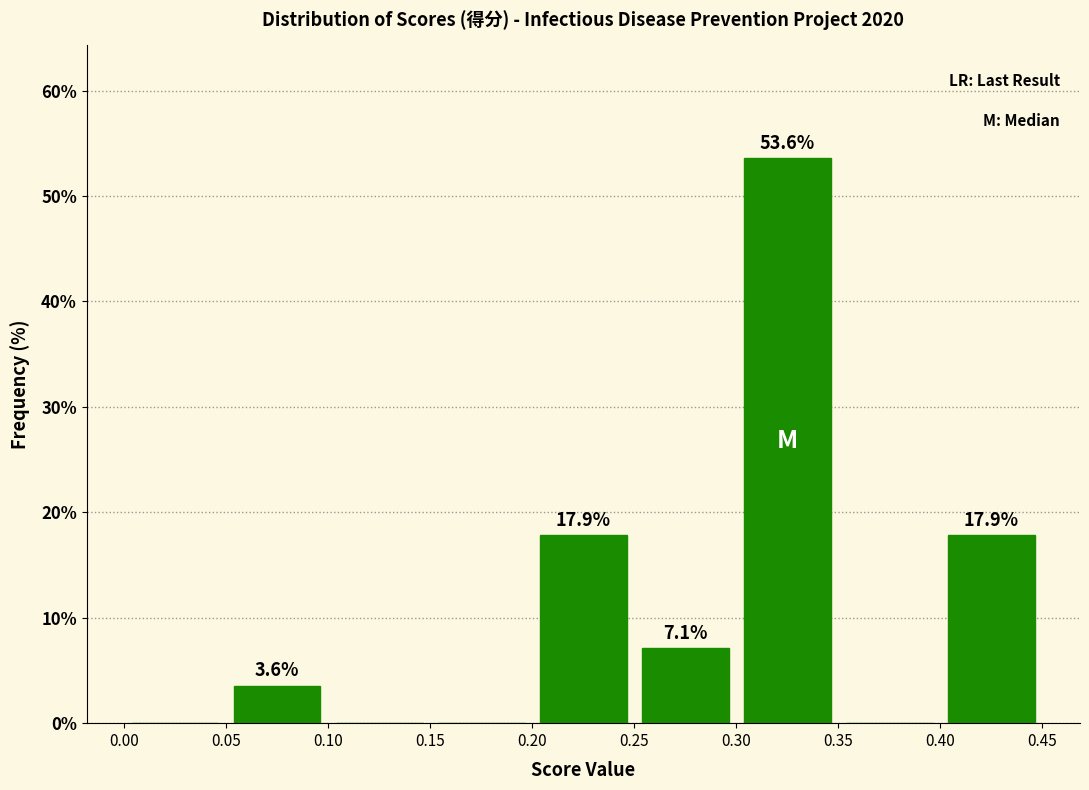

Over which range of the x-axis is the bar tallest?

0.30 to 0.35